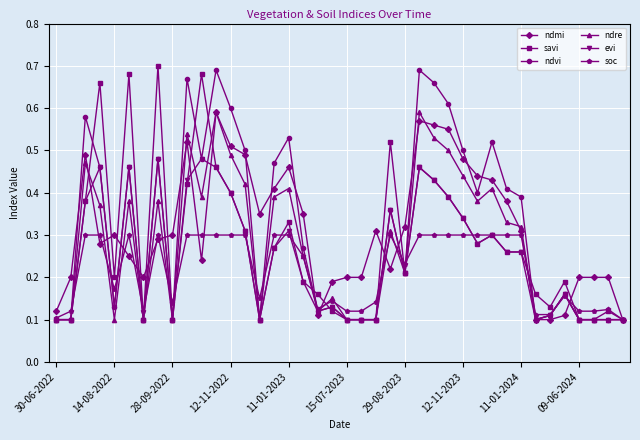

True or false: ndre has more than 1 interior local peaks.

True